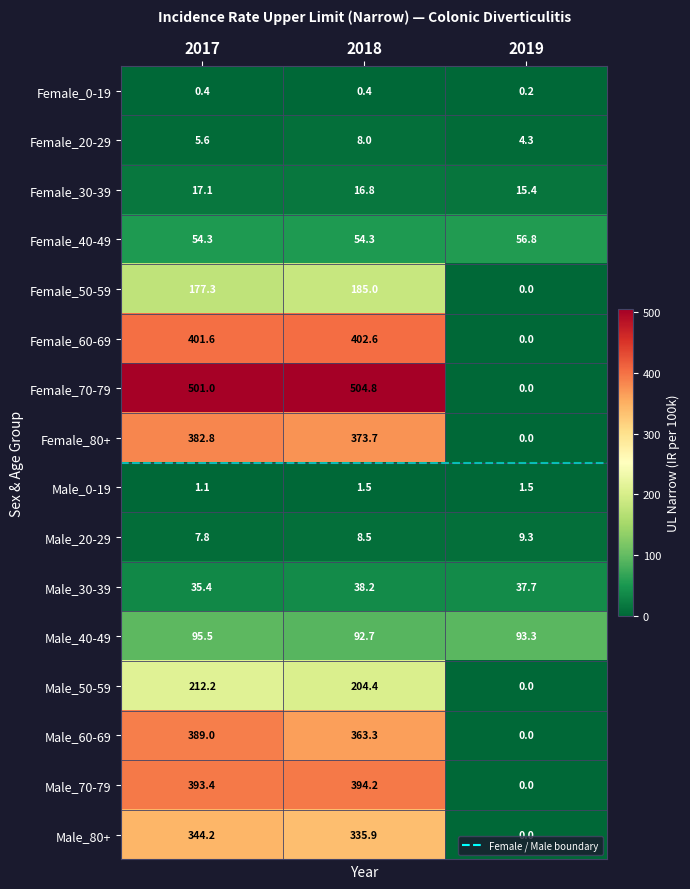

Reading right to left, what are all the values shown in this chart?

Female_0-19: 0.2	0.4	0.4
Female_20-29: 4.3	8.0	5.6
Female_30-39: 15.4	16.8	17.1
Female_40-49: 56.8	54.3	54.3
Female_50-59: 0.0	185.0	177.3
Female_60-69: 0.0	402.6	401.6
Female_70-79: 0.0	504.8	501.0
Female_80+: 0.0	373.7	382.8
Male_0-19: 1.5	1.5	1.1
Male_20-29: 9.3	8.5	7.8
Male_30-39: 37.7	38.2	35.4
Male_40-49: 93.3	92.7	95.5
Male_50-59: 0.0	204.4	212.2
Male_60-69: 0.0	363.3	389.0
Male_70-79: 0.0	394.2	393.4
Male_80+: 0.0	335.9	344.2